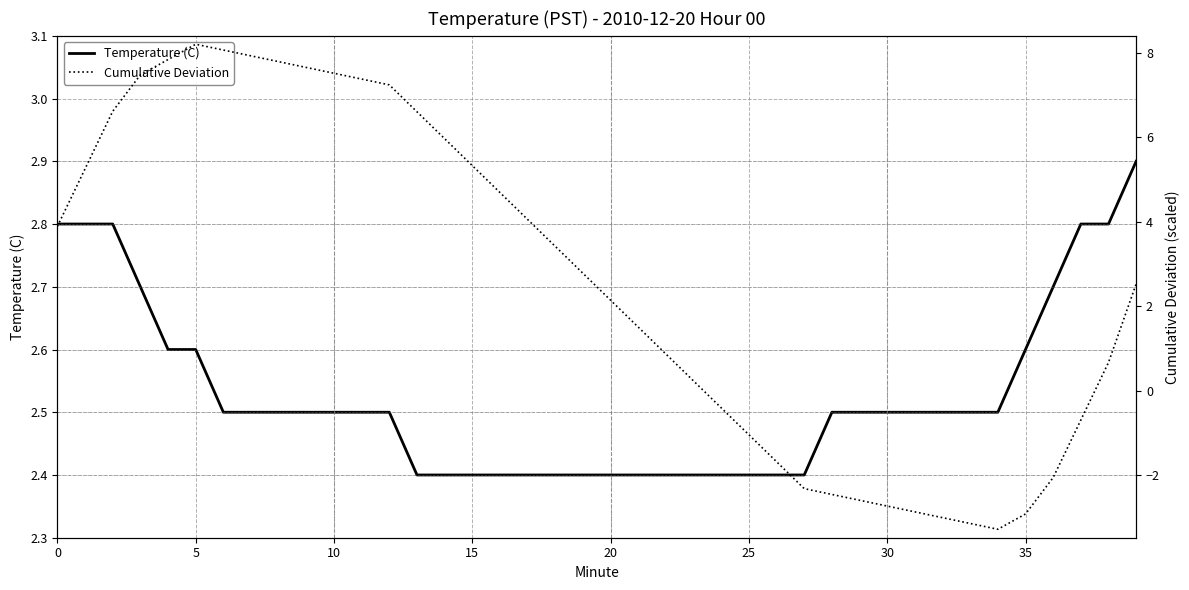

How many data points in Cumulative Deviation are above 2?

22